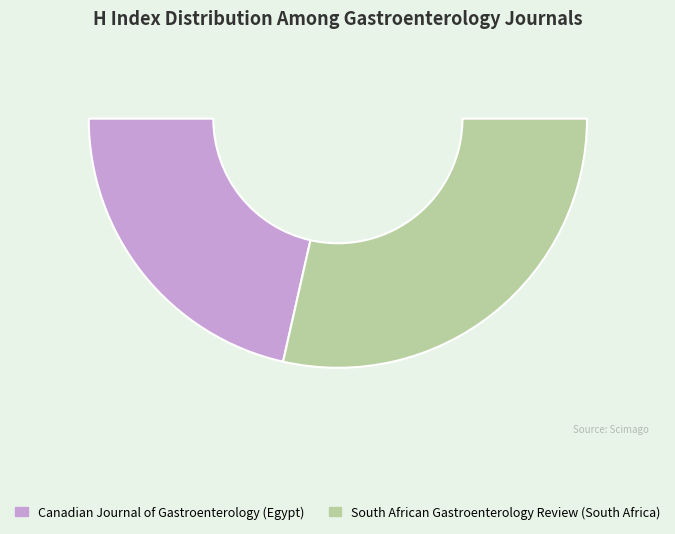

To the nearest percent, what is the combined percentage of Canadian Journal of Gastroenterology (Egypt) and South African Gastroenterology Review (South Africa)?

100%